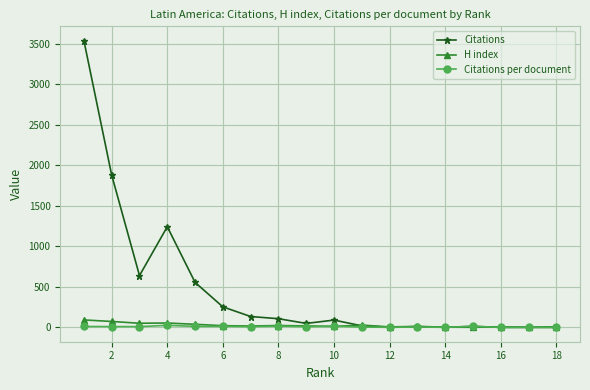

What are all the series names shown in the legend?

Citations, H index, Citations per document